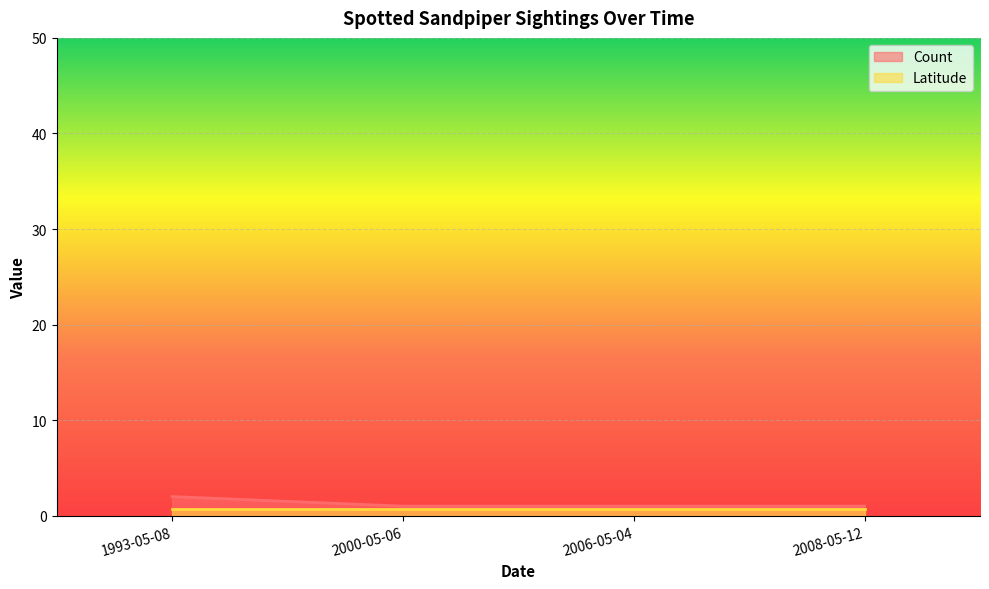

What is the minimum value shown in the chart?

0.7